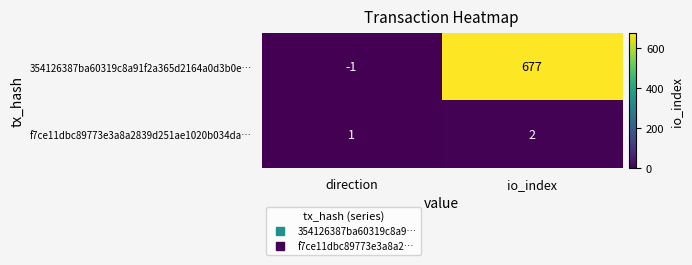

Which category has the highest value in the 354126387ba60319c8a91f2a365d2164a0d3b0e… series?

io_index